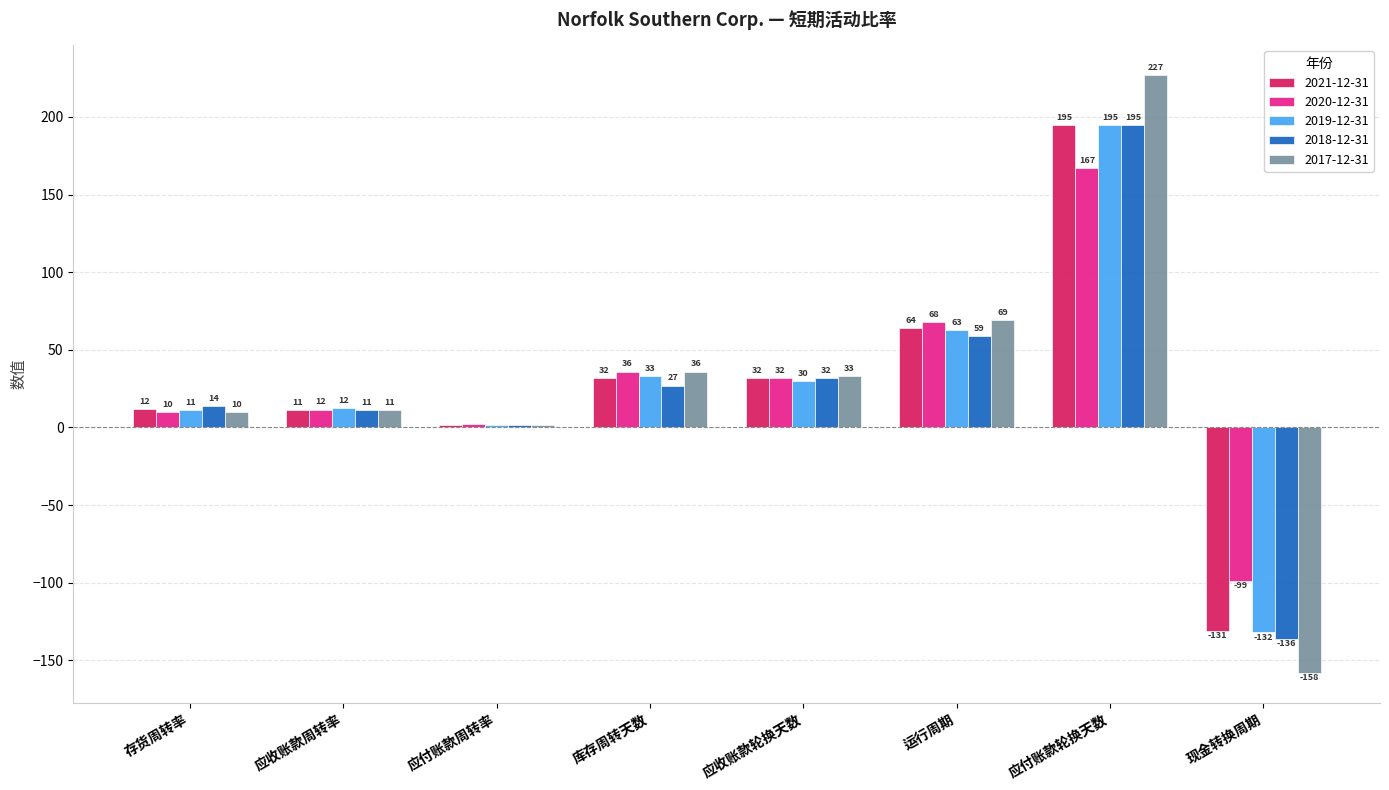

Is the value of 2020-12-31 at 应收账款轮换天数 greater than the value of 2019-12-31 at 应收账款周转率?

Yes